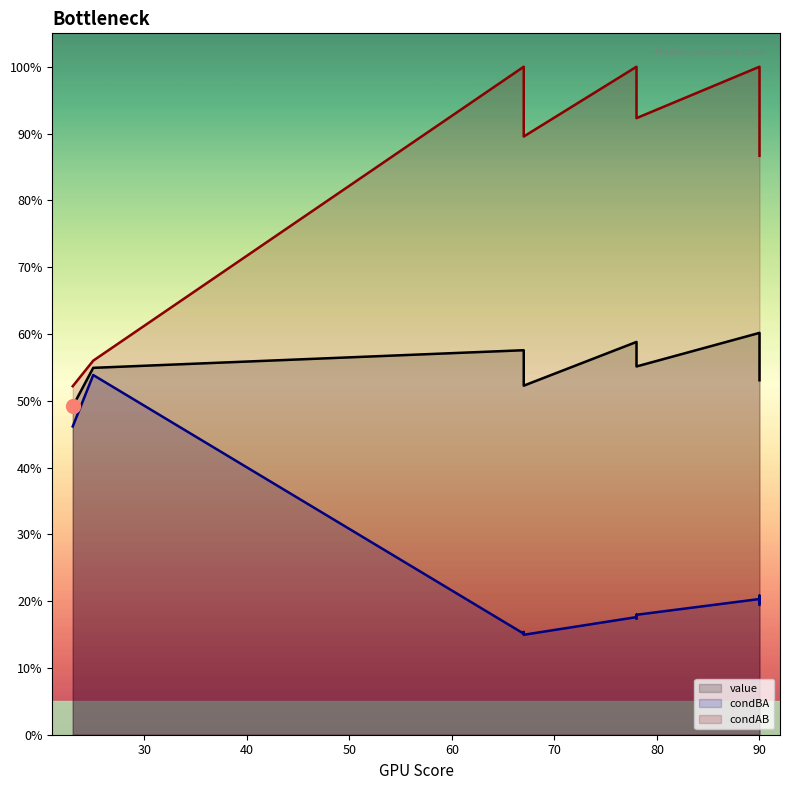

Does the chart display data point markers on the line(s)?

No